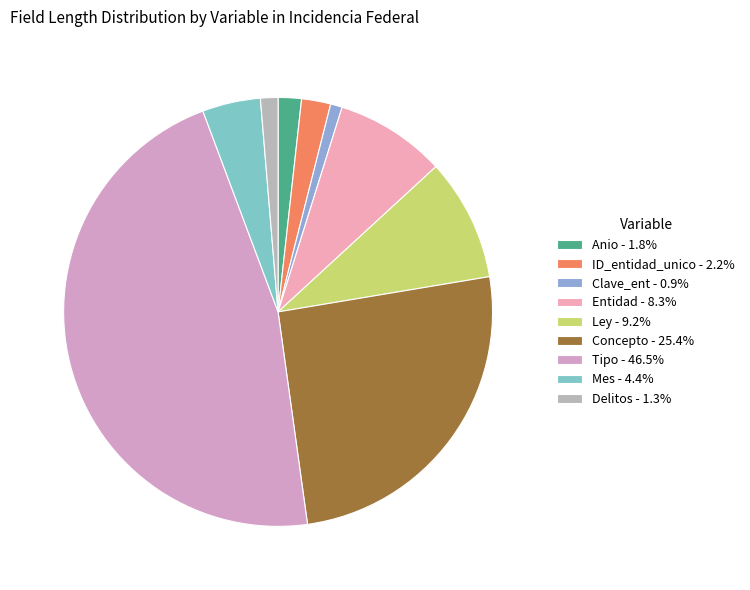

What percentage is the Concepto slice, to the nearest percent?

25%